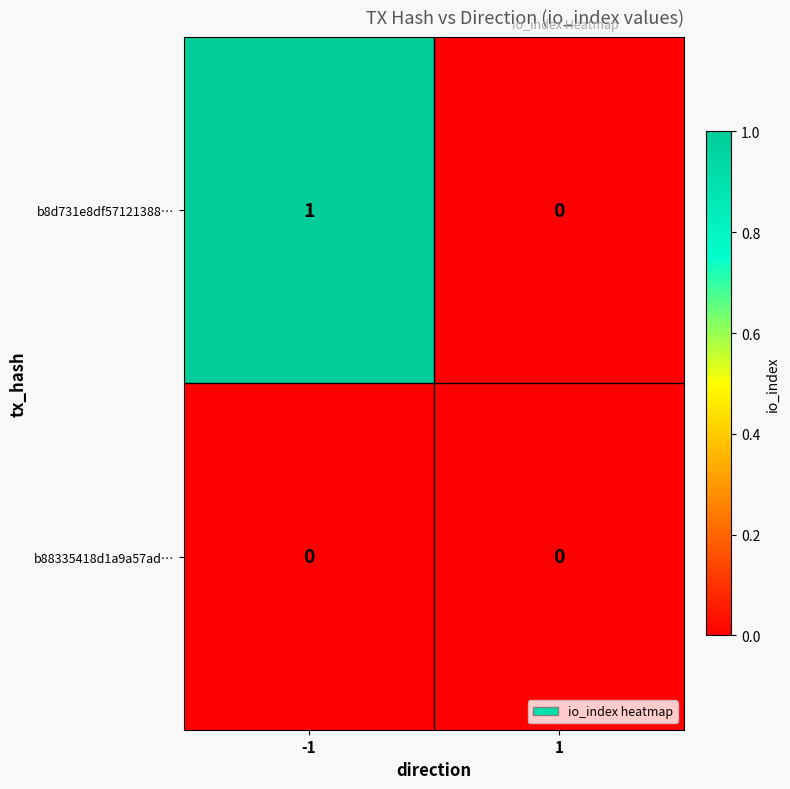

True or false: b8d731e8df57121388… has a value of 0 at 1.

True